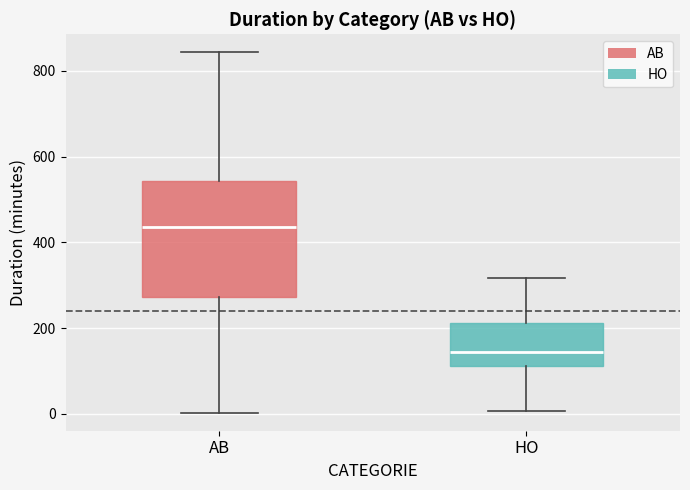

Reading left to right, transcribe this box plot: for each box, give where its median line is, the range the box spans, and where its two whiskers end, as read against the y-axis. The values are not printed on the chart, so give them approximately, as read against the axis.

AB: median 440, box 280 to 540, whiskers 0 to 840
HO: median 140, box 120 to 220, whiskers 0 to 320